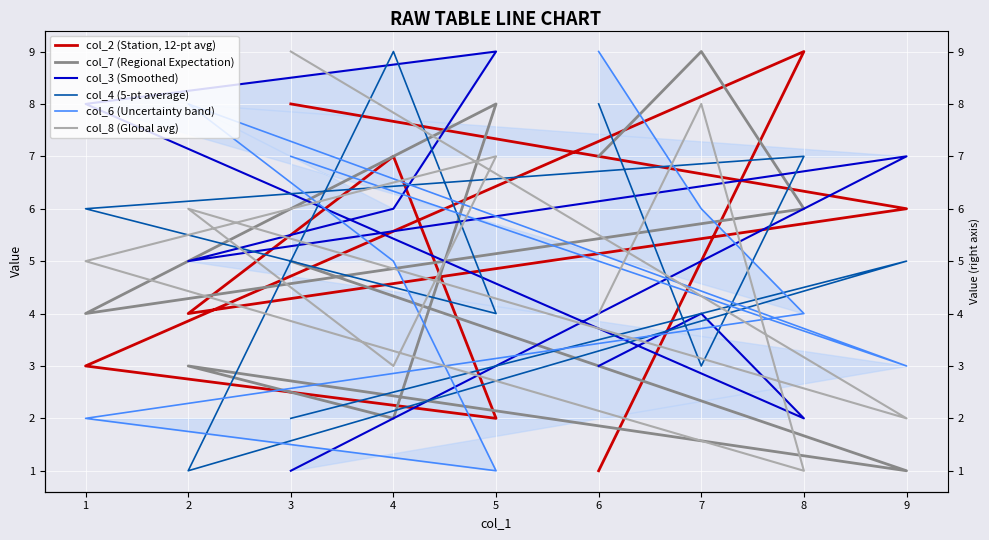

The value of col_4 (5-pt average) at 2 is 1. True or false?

False